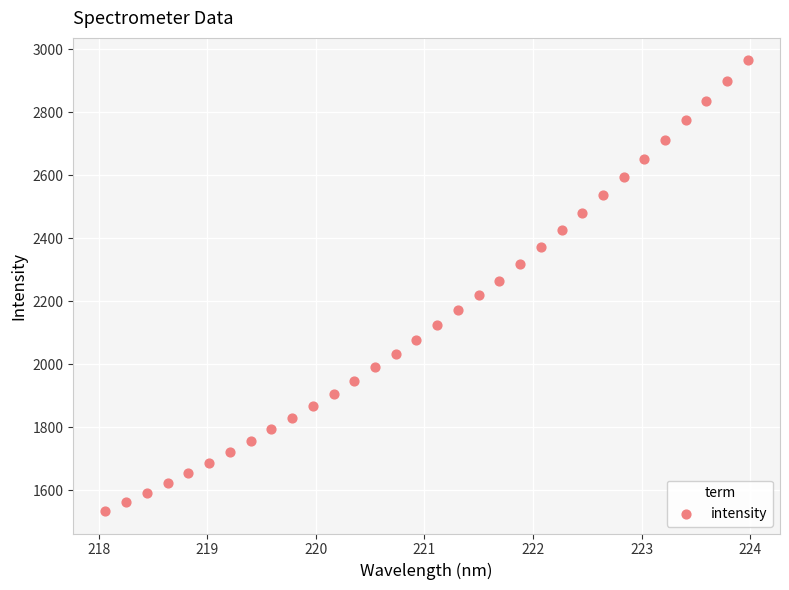

What is the range of X values (max minus min)?

5.9